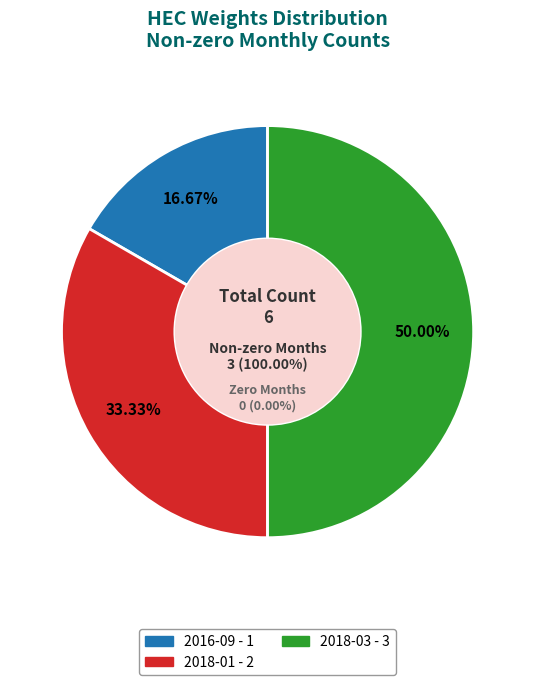

To the nearest percent, what portion does 2018-01 represent?

33%